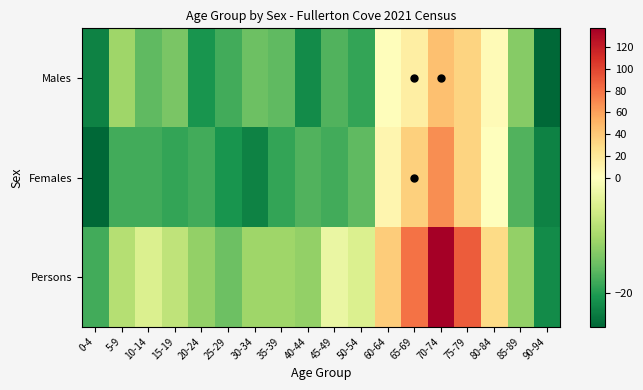

What is the difference between the highest and lowest values at 50-54?

14.0